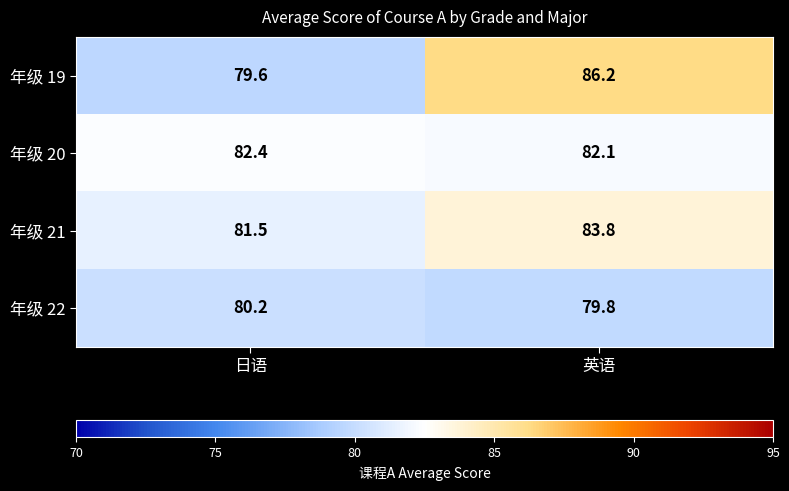

What is the spread (max minus min) of values at 日语?

2.8